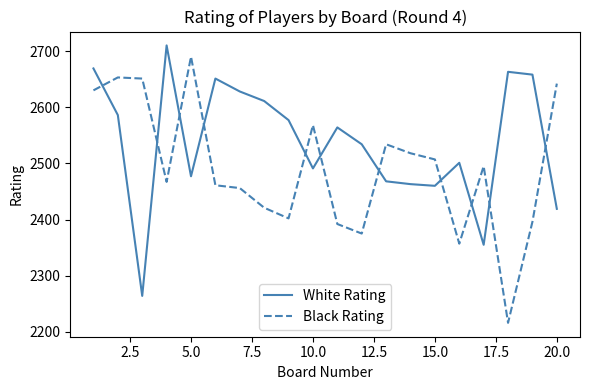

List the series in order of their overall mean, lowest first.

Black Rating, White Rating